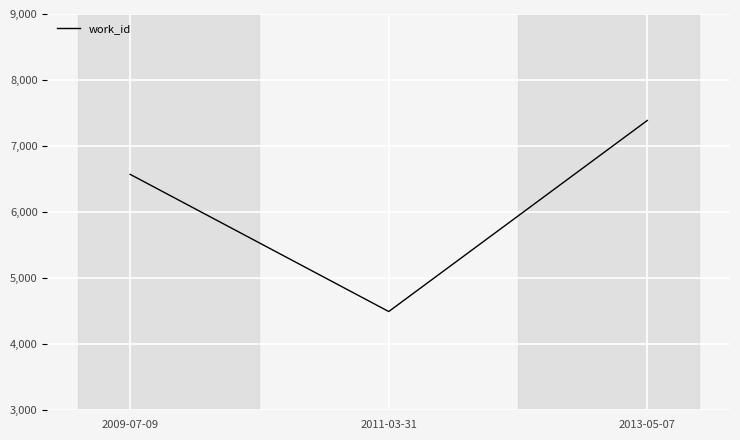

Approximately how many times larger is the value at 2009-07-09 compared to 2011-03-31?

1.5